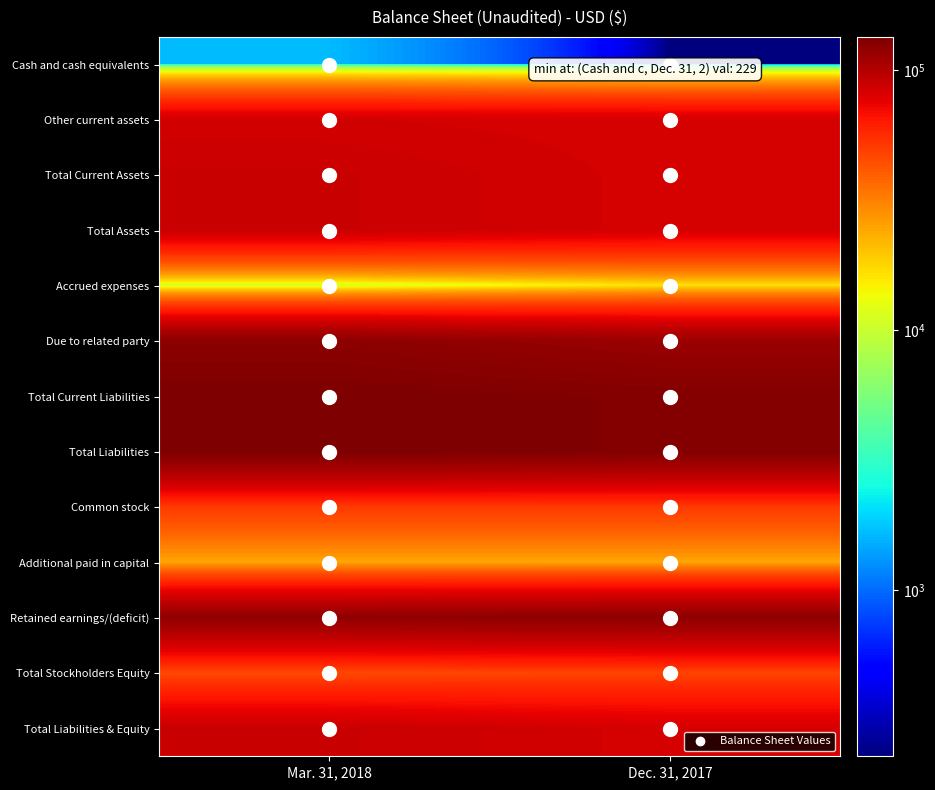

Reading left to right, transcribe all the data shown in this chart.

Cash and cash equivalents: Mar. 31, 2018=1649	Dec. 31, 2017=229
Other current assets: Mar. 31, 2018=84013	Dec. 31, 2017=82337
Total Current Assets: Mar. 31, 2018=88662	Dec. 31, 2017=82566
Total Assets: Mar. 31, 2018=88662	Dec. 31, 2017=82566
Accrued expenses: Mar. 31, 2018=10673	Dec. 31, 2017=16203
Due to related party: Mar. 31, 2018=123825	Dec. 31, 2017=114127
Total Current Liabilities: Mar. 31, 2018=134498	Dec. 31, 2017=130330
Total Liabilities: Mar. 31, 2018=134498	Dec. 31, 2017=130330
Common stock: Mar. 31, 2018=50745	Dec. 31, 2017=50745
Additional paid in capital: Mar. 31, 2018=24255	Dec. 31, 2017=24255
Retained earnings/(deficit): Mar. 31, 2018=120836	Dec. 31, 2017=122764
Total Stockholders Equity: Mar. 31, 2018=45836	Dec. 31, 2017=47764
Total Liabilities & Equity: Mar. 31, 2018=88662	Dec. 31, 2017=82566